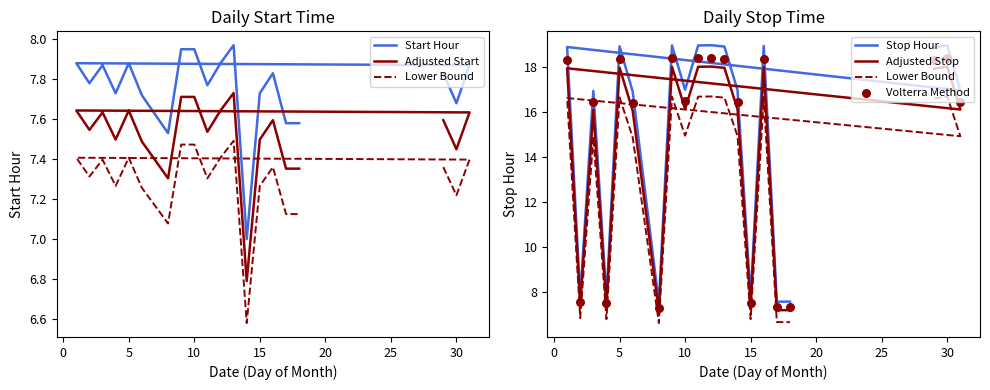

What are all the series names shown in the legend?

Start Hour, Adjusted Start, Lower Bound, Stop Hour, Adjusted Stop, Volterra Method